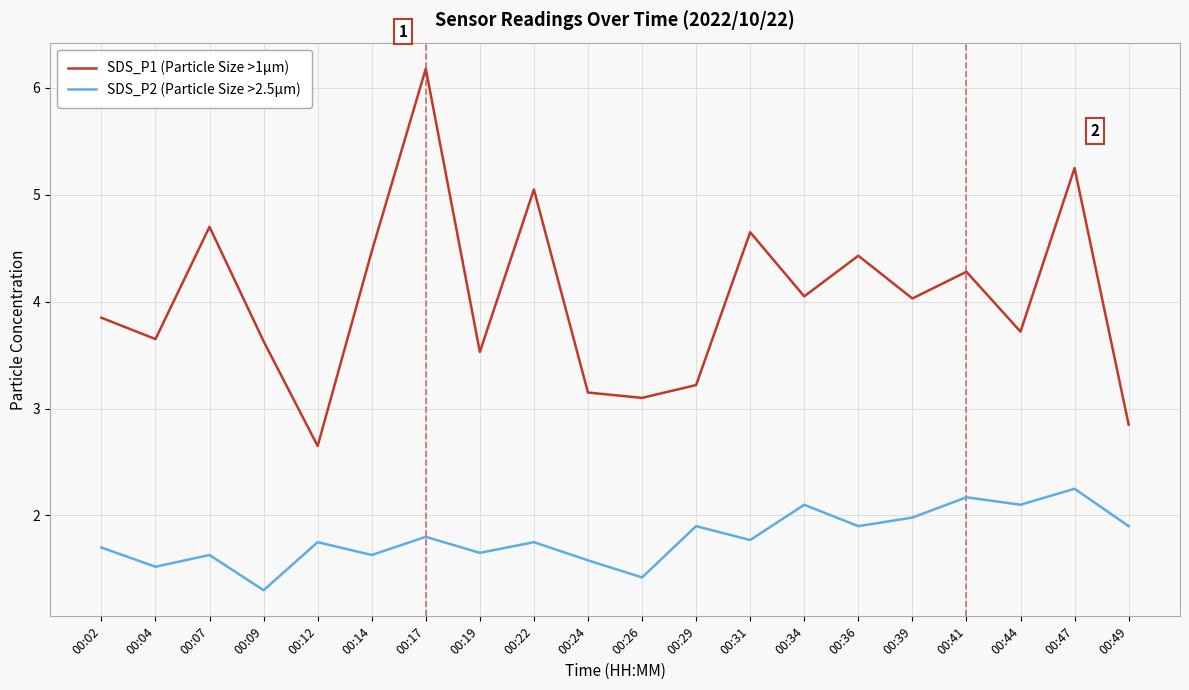

At 00:14, list the series in order from smallest to largest.

SDS_P2 (Particle Size >2.5µm), SDS_P1 (Particle Size >1µm)